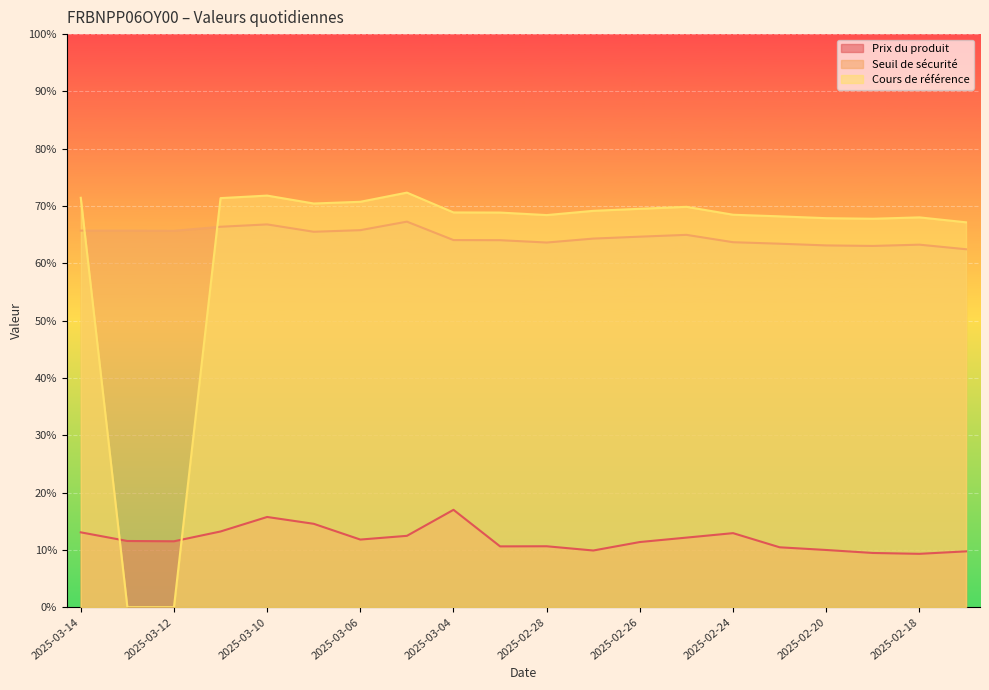

What is the label of the 10th point from the right?

2025-02-28